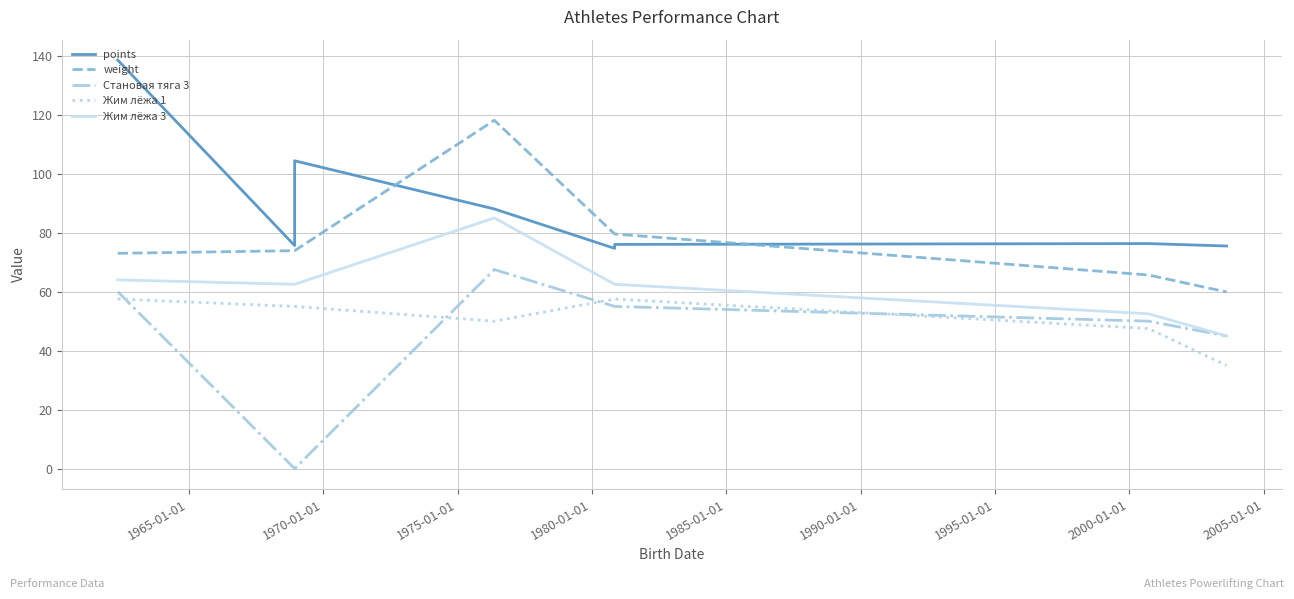

What is the difference between the second highest and minimum values in the points series?

29.7